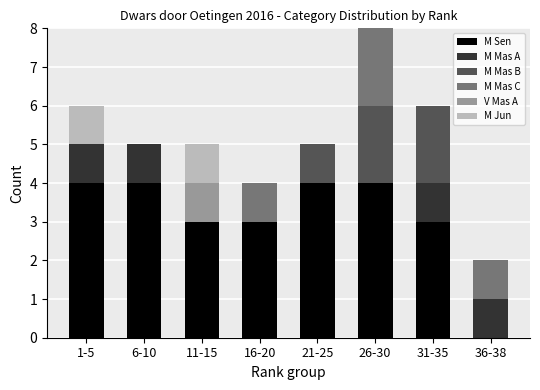

At which category is the sum across all series the highest?

26-30